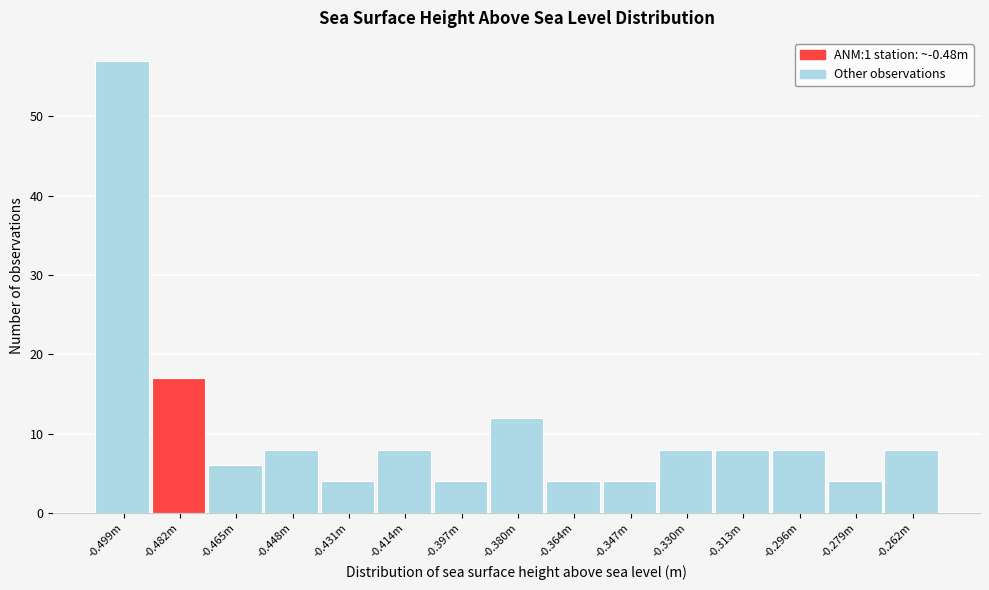

Reading left to right, what are all the values shown in this chart?

57	17	6	8	4	8	4	12	4	4	8	8	8	4	8